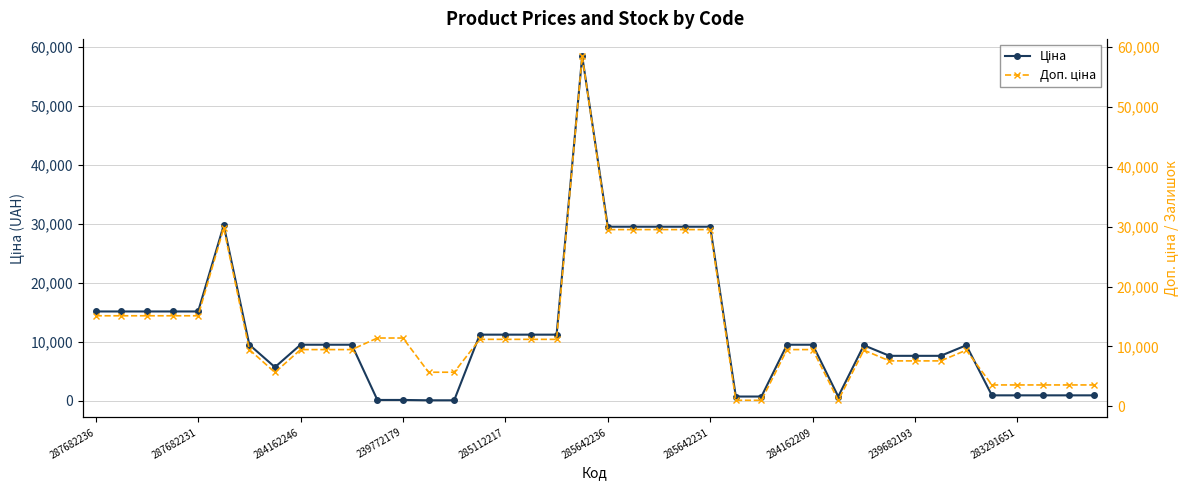

True or false: Ціна and Доп. ціна intersect in this chart.

False